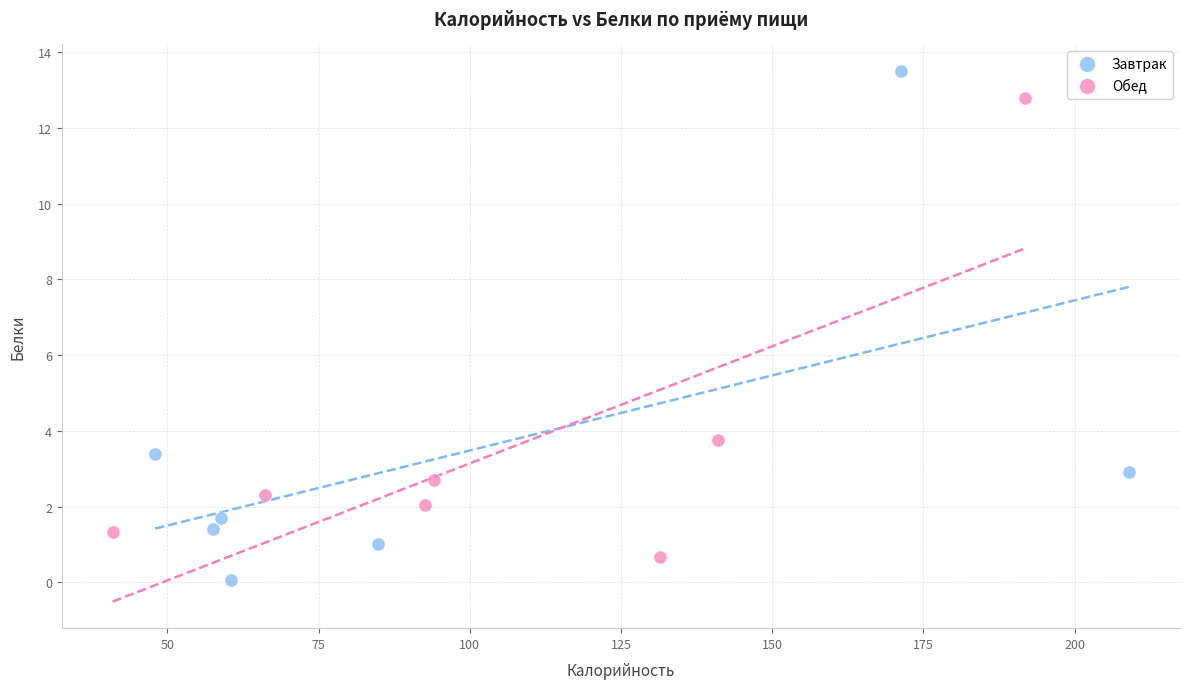

Which series reaches the maximum Y coordinate?

Завтрак